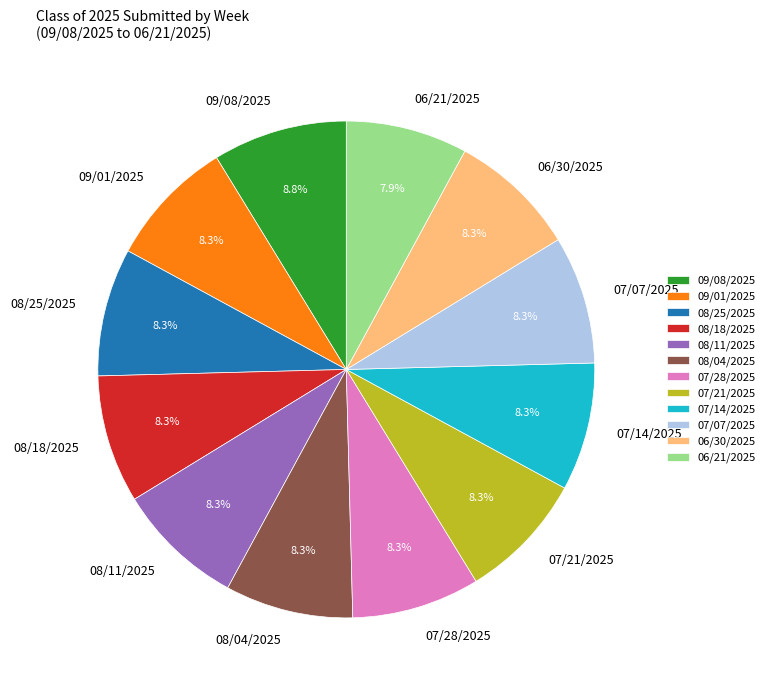

Is there a majority slice in this chart?

No